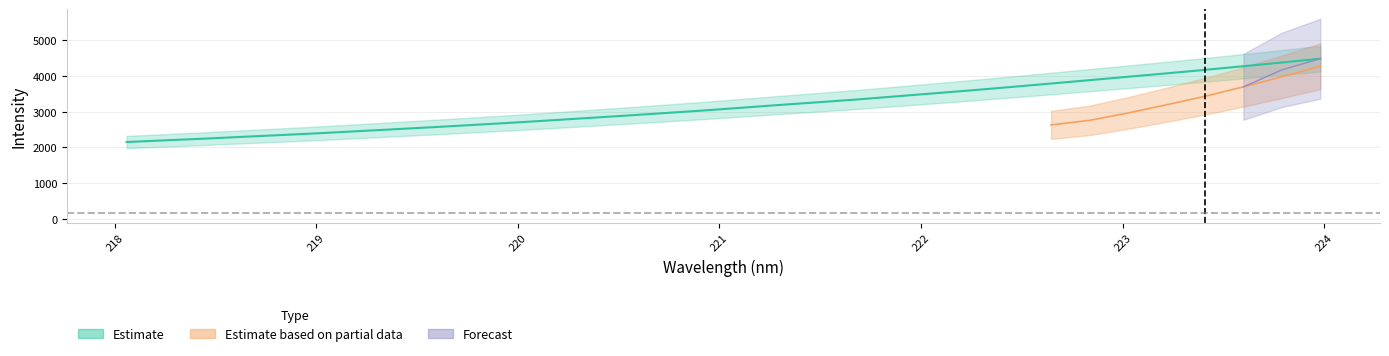

Where is Estimate nearest to the value 3317?

221.6902